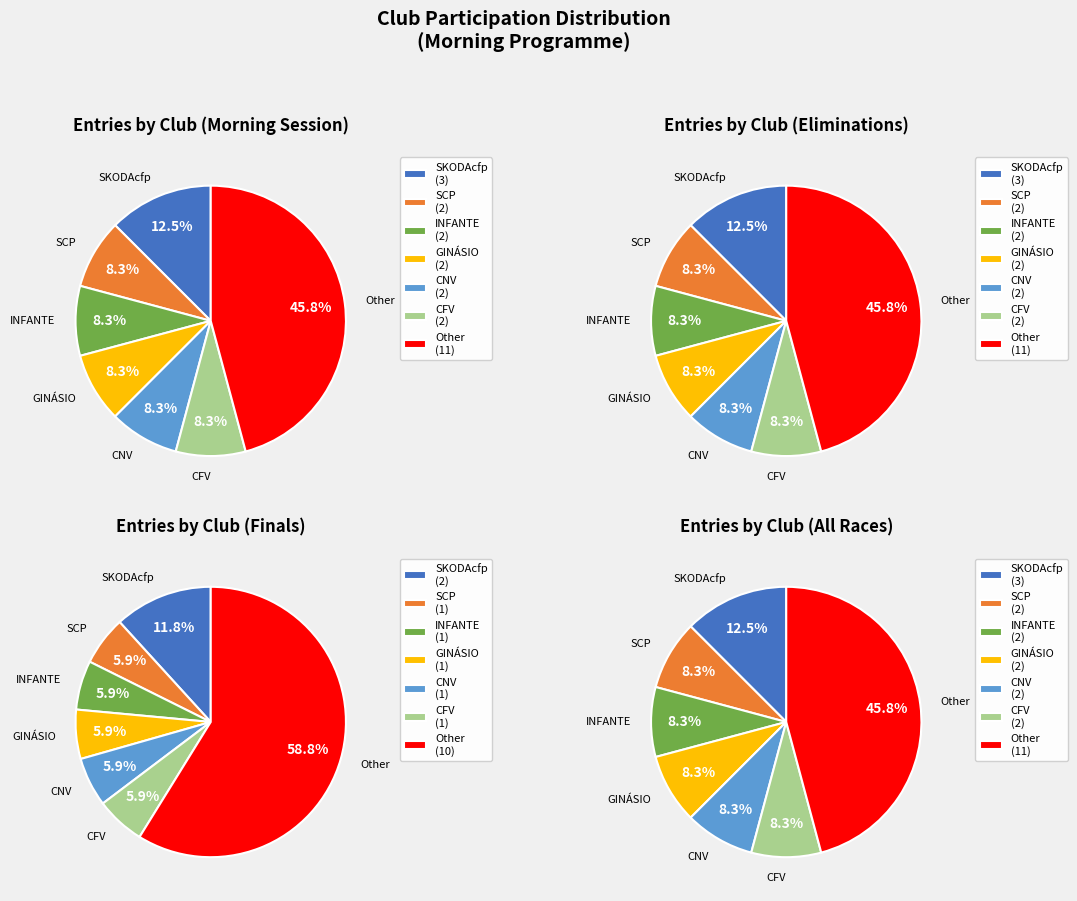

What percentage do SCP and P.CALE together represent?

12.5%